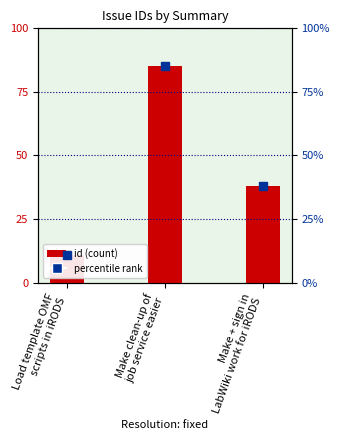

What is the smallest value displayed?

11